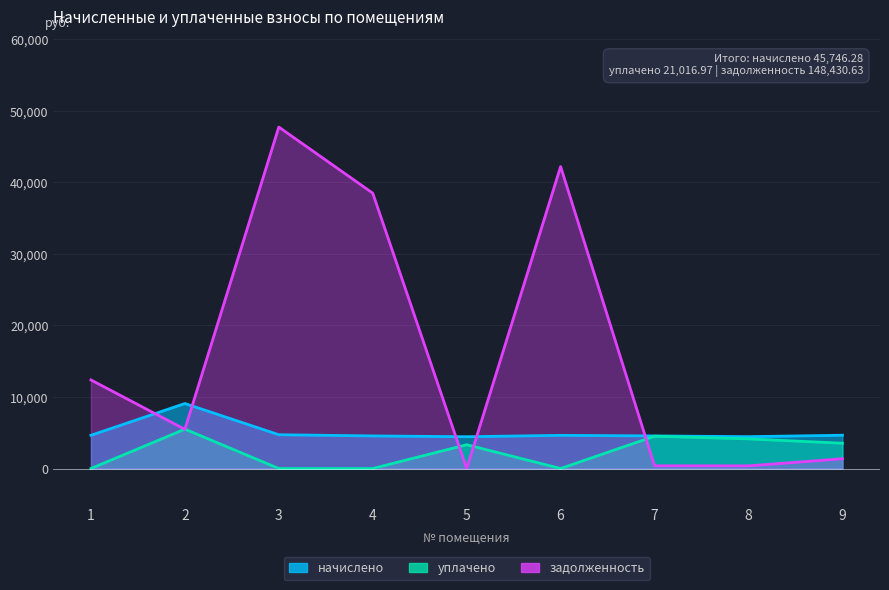

The value of начислено at 1 is 2909.5. True or false?

False